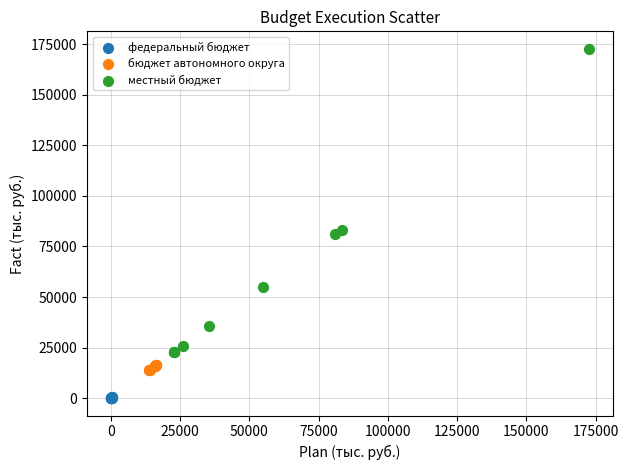

Which series has the largest Y range (max minus min)?

местный бюджет